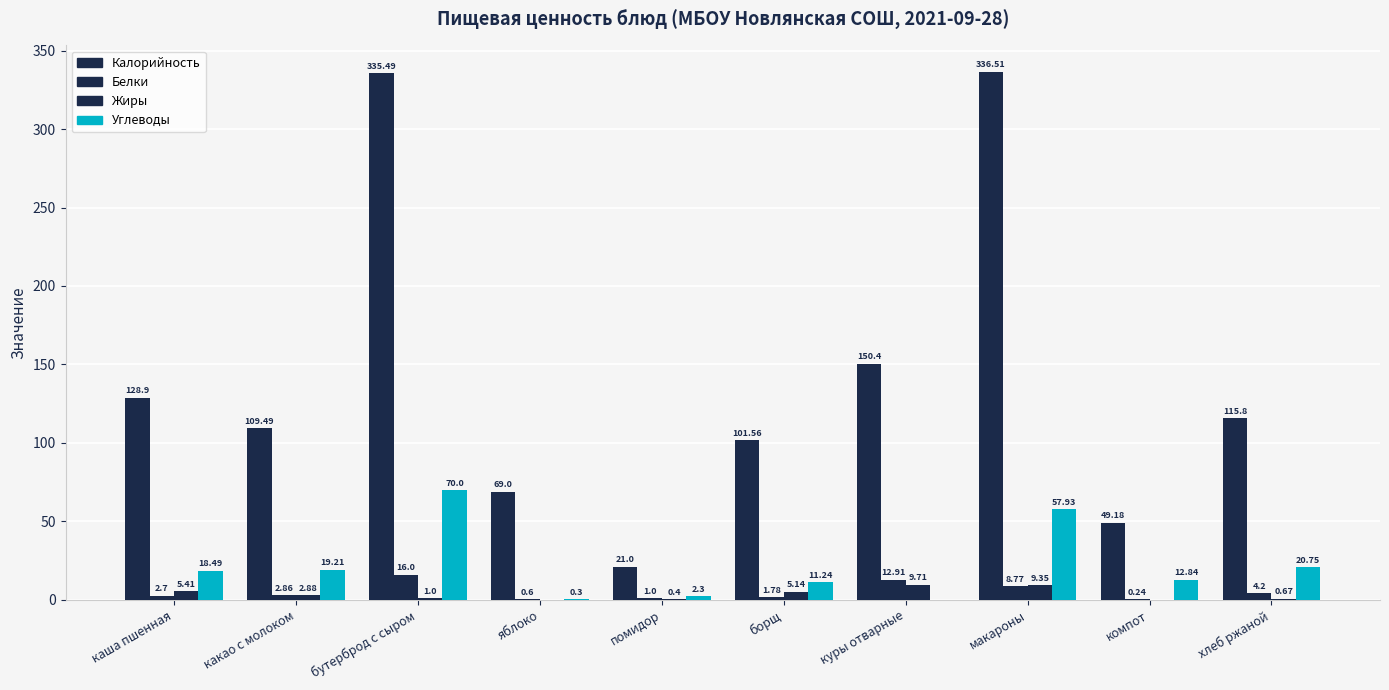

At which label is Жиры closest to 4?

какао с молоком